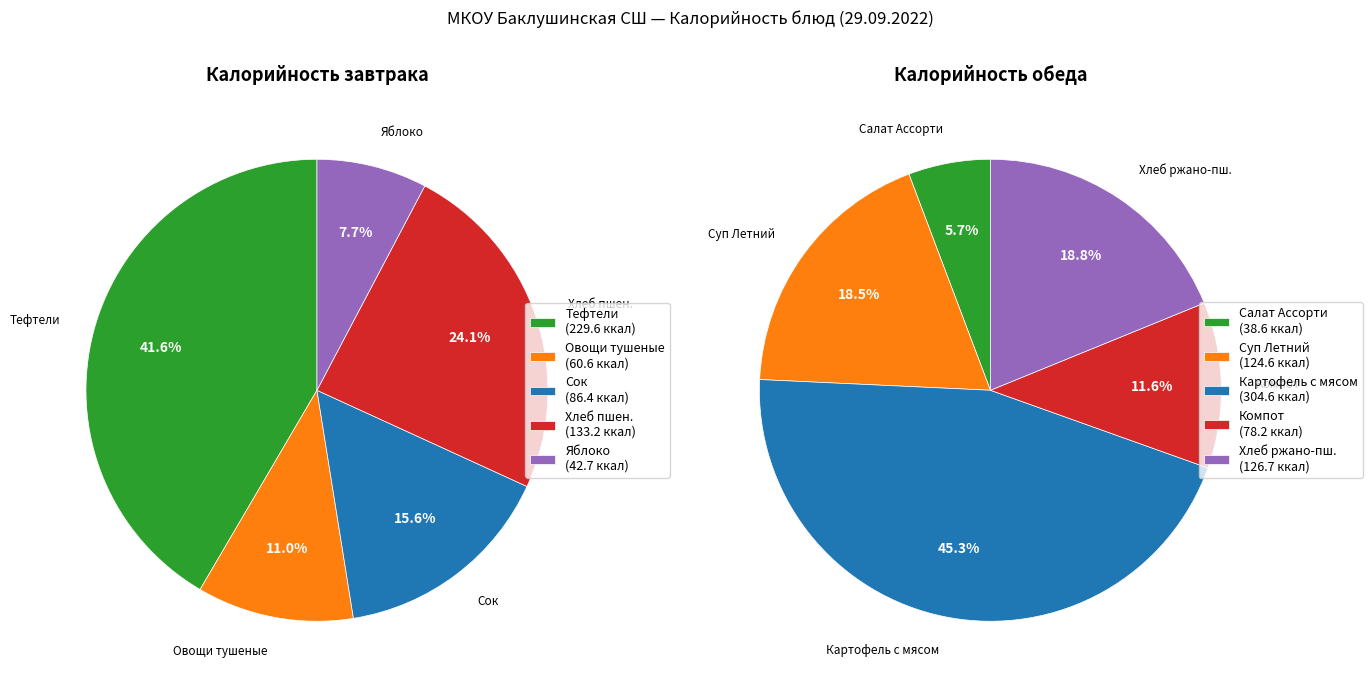

To the nearest percent, what is the difference between the largest and smallest slice percentages?

40%